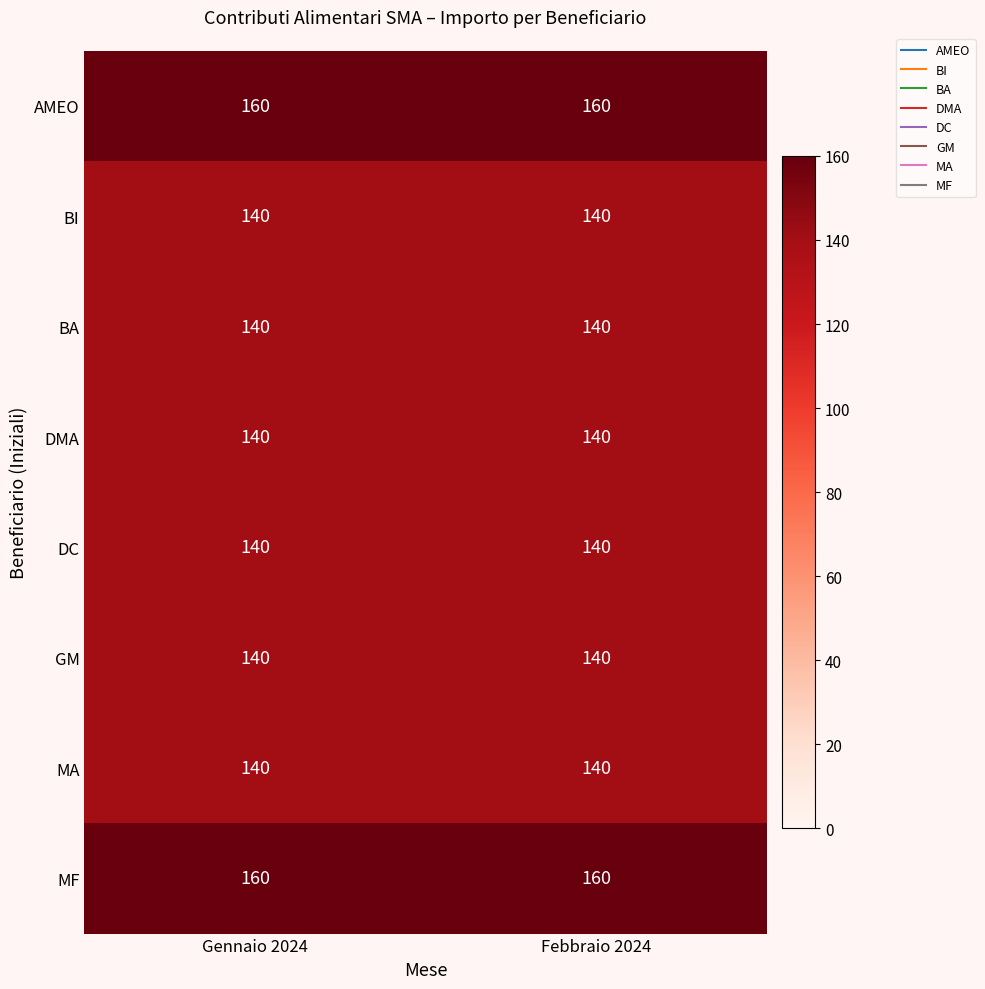

Reading left to right, extract all data points from this chart.

AMEO: Gennaio 2024=160	Febbraio 2024=160
BI: Gennaio 2024=140	Febbraio 2024=140
BA: Gennaio 2024=140	Febbraio 2024=140
DMA: Gennaio 2024=140	Febbraio 2024=140
DC: Gennaio 2024=140	Febbraio 2024=140
GM: Gennaio 2024=140	Febbraio 2024=140
MA: Gennaio 2024=140	Febbraio 2024=140
MF: Gennaio 2024=160	Febbraio 2024=160